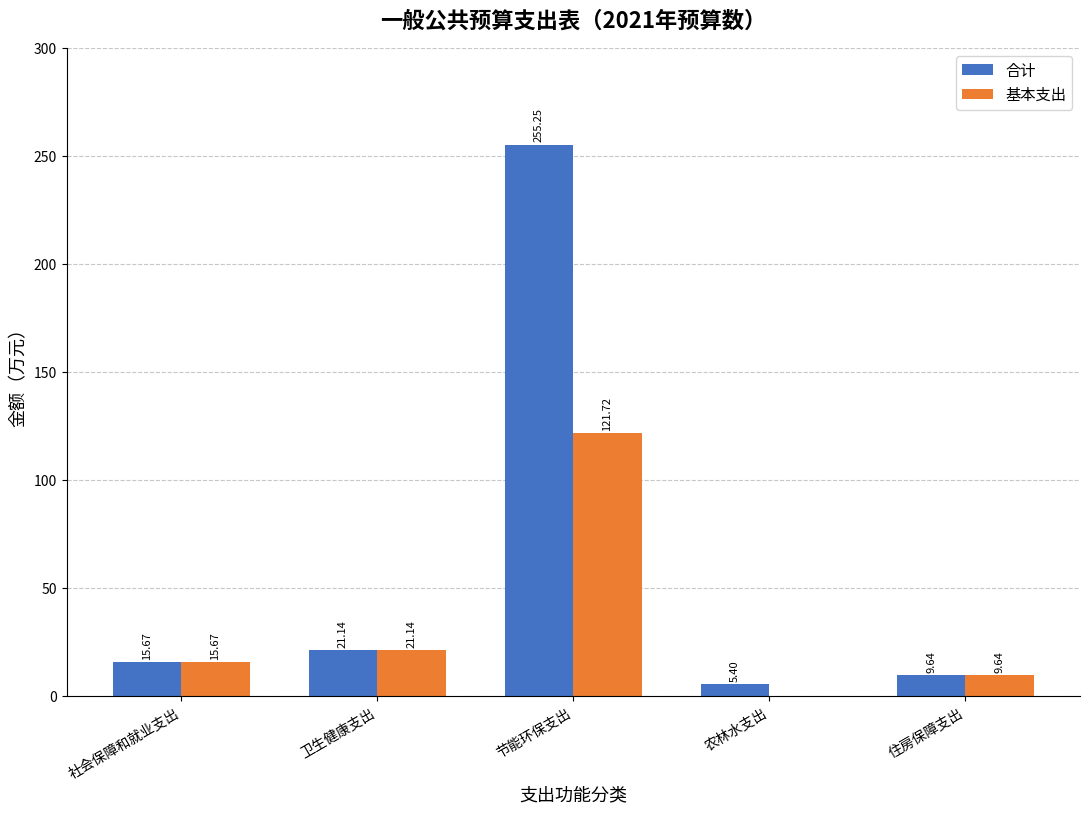

What is the sum of the 合计 values at 节能环保支出 and 社会保障和就业支出?

270.9